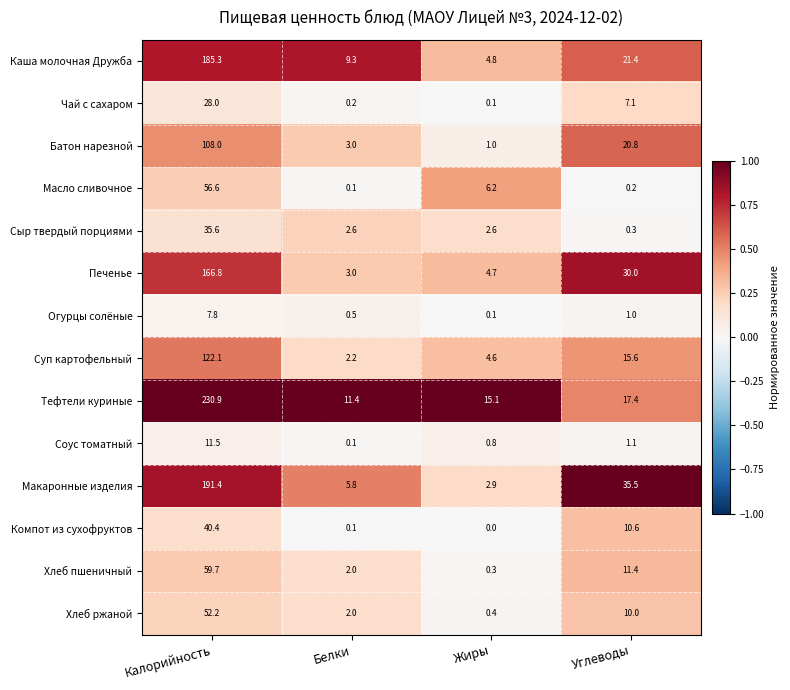

At Углеводы, list the series in order from largest to smallest.

Макаронные изделия, Печенье, Каша молочная Дружба, Батон нарезной, Тефтели куриные, Суп картофельный, Хлеб пшеничный, Компот из сухофруктов, Хлеб ржаной, Чай с сахаром, Соус томатный, Огурцы солёные, Сыр твердый порциями, Масло сливочное